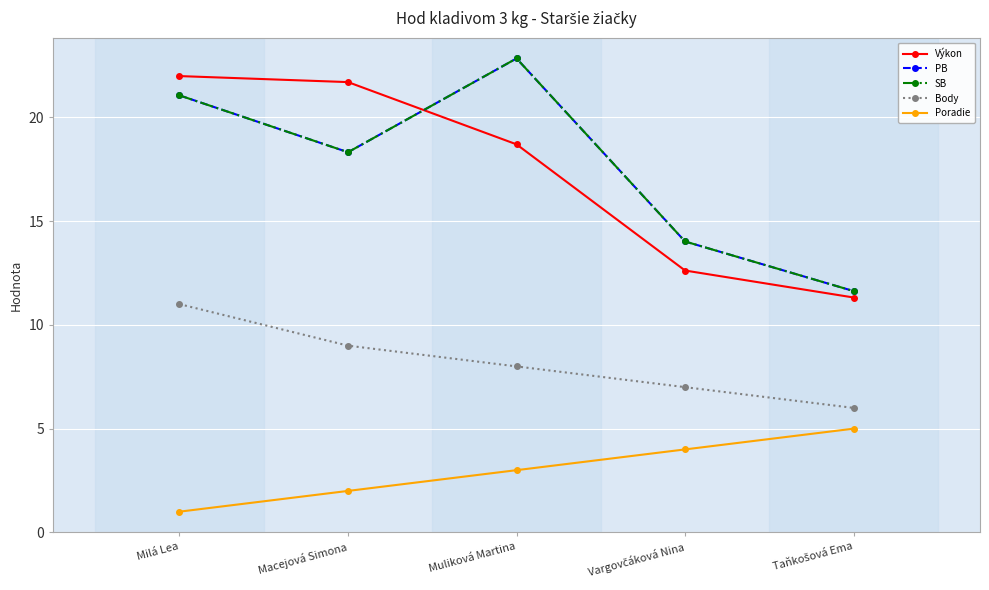

Is this an area chart (filled region under the line)?

No